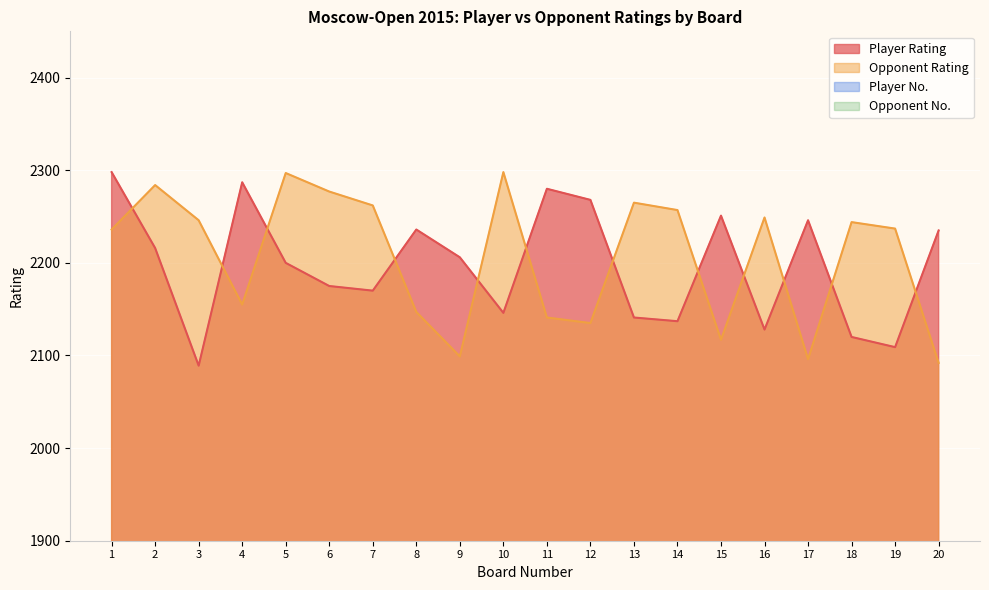

True or false: Player Rating and Opponent Rating cross at least once.

True